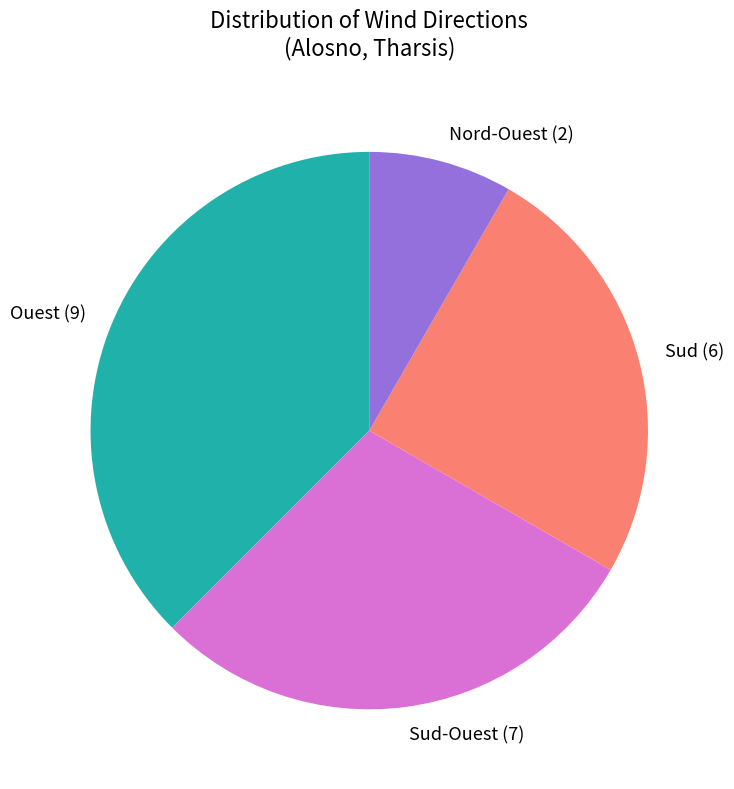

Is Nord-Ouest the majority of the pie?

No